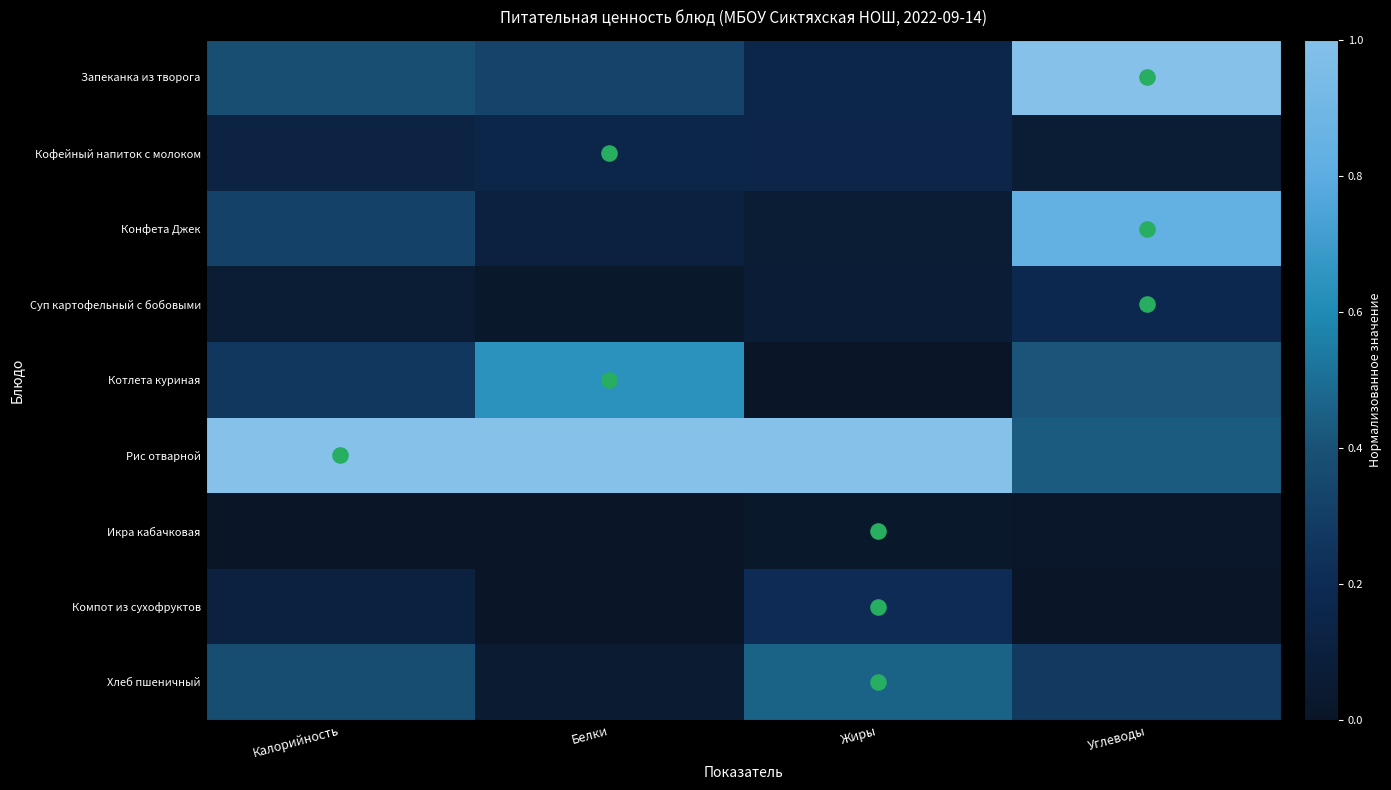

At how many categories does at least one series exceed 0?

4